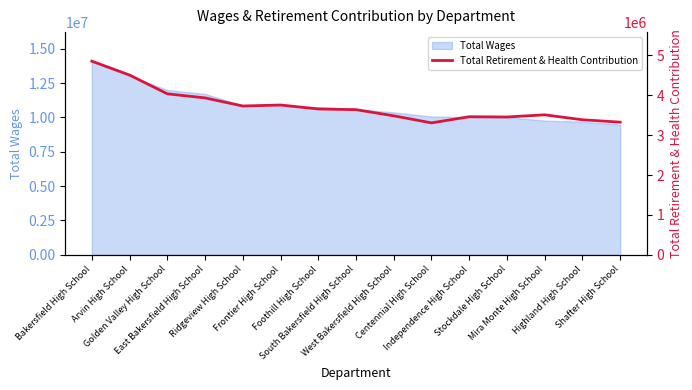

Reading left to right, extract all data points from this chart.

4856315	4508668	4037328	3935061	3732117	3757259	3657919	3640346	3486014	3308793	3462849	3456547	3510819	3386971	3326731